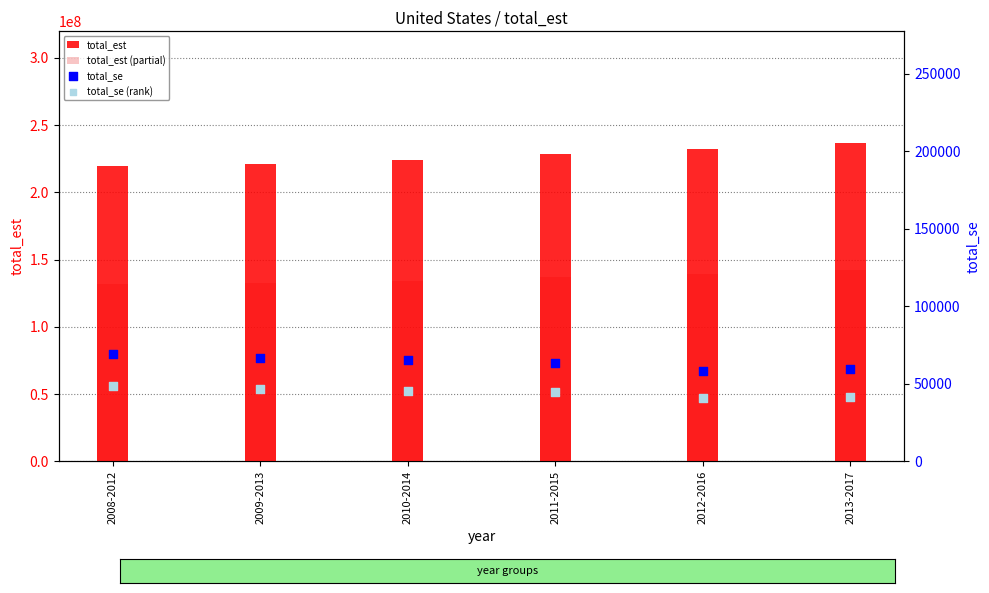

Which series contains the lowest Y value?

total_se (rank)